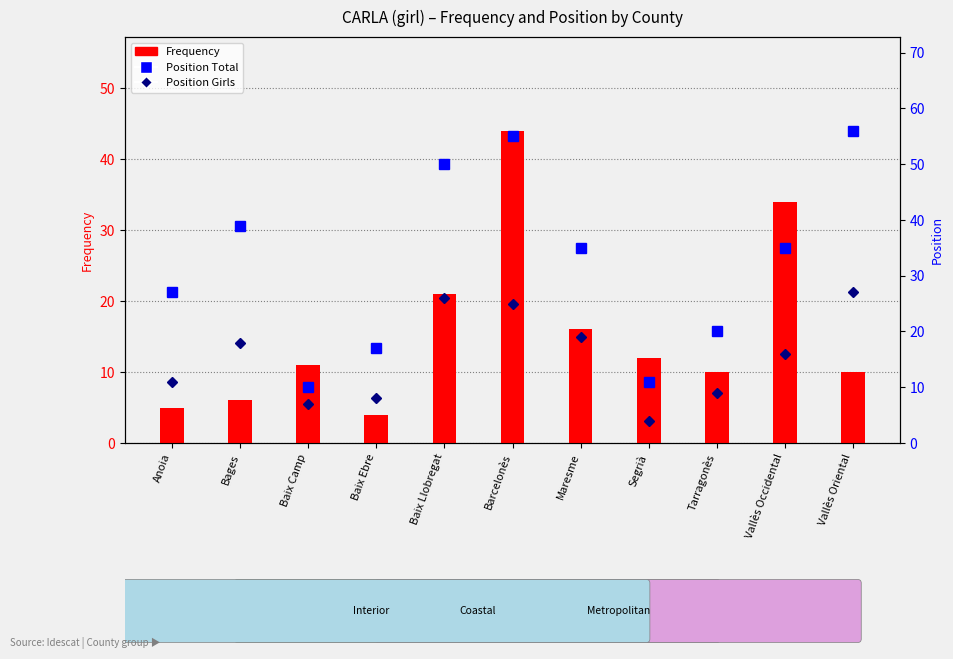

What is the sum of the Position Girls values at Baix Llobregat and Anoia?

37